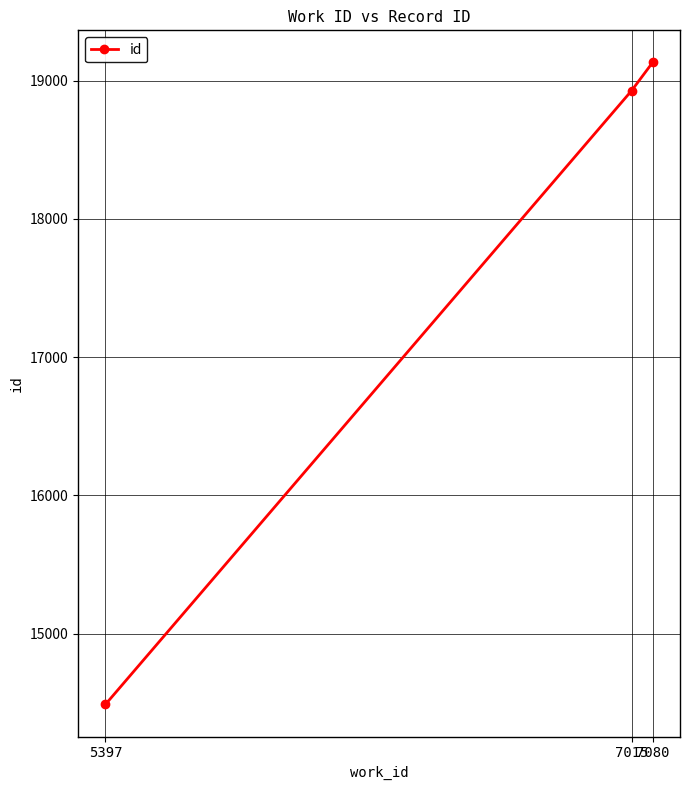

Which category has the highest value across all series?

7080